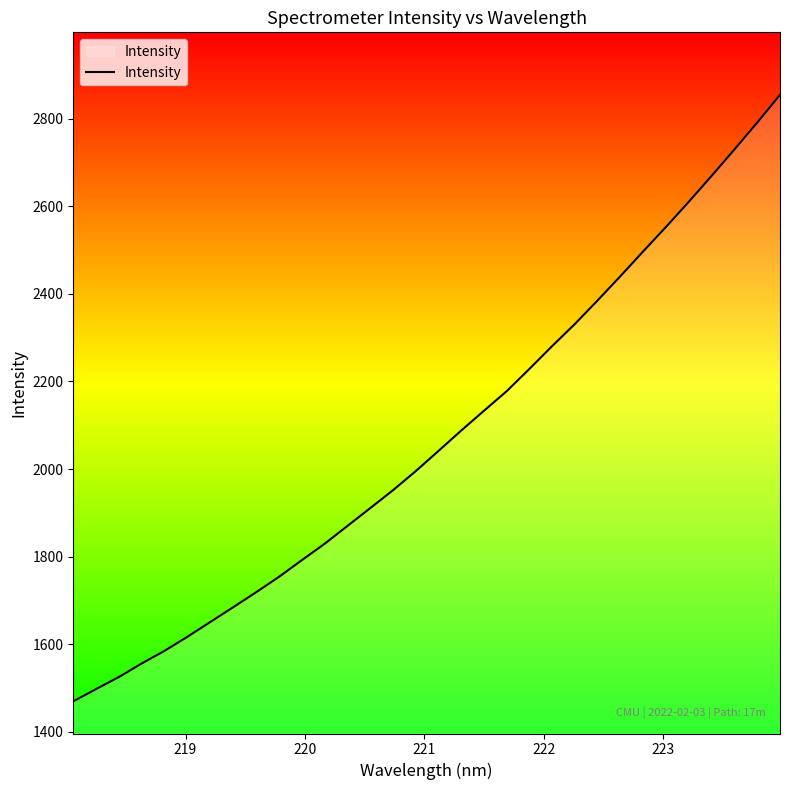

What is the minimum value shown in the chart?

1469.9